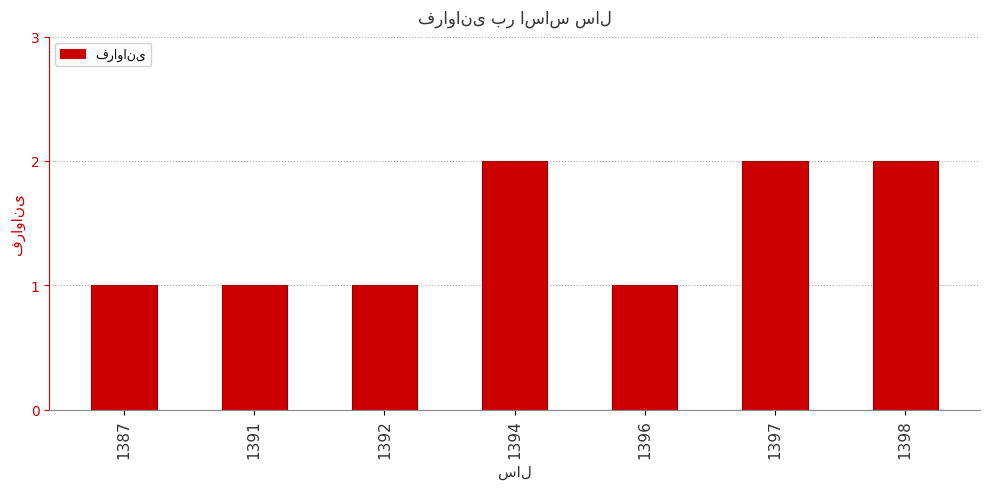

How many data points does each series have?

7